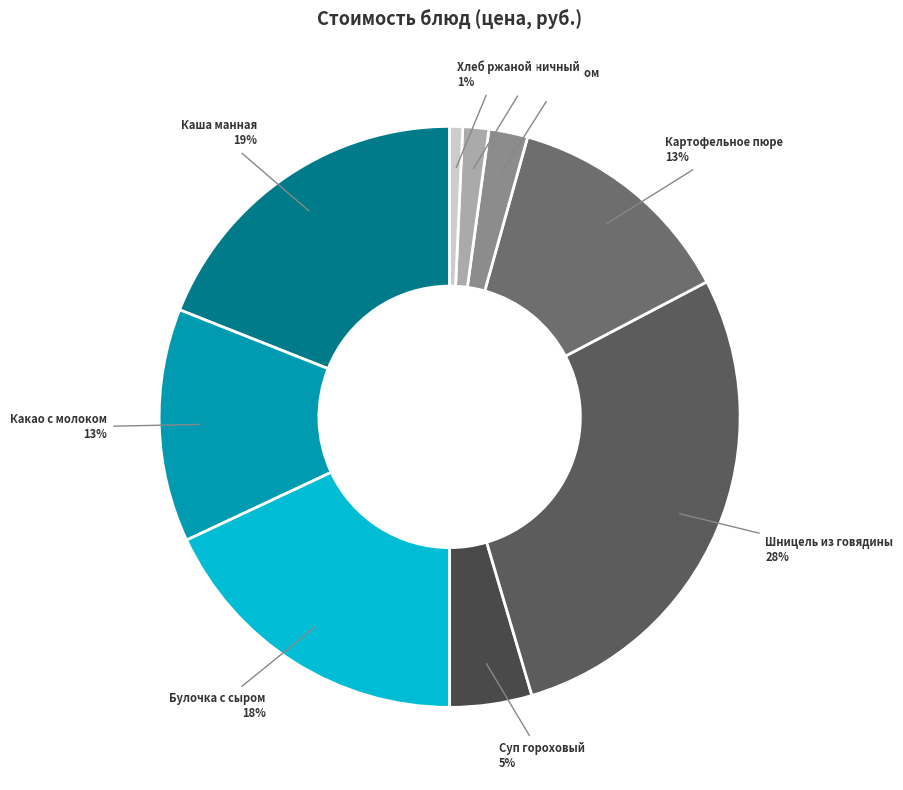

Combined, do Хлеб пшеничный and Хлеб ржаной account for over 50%?

No